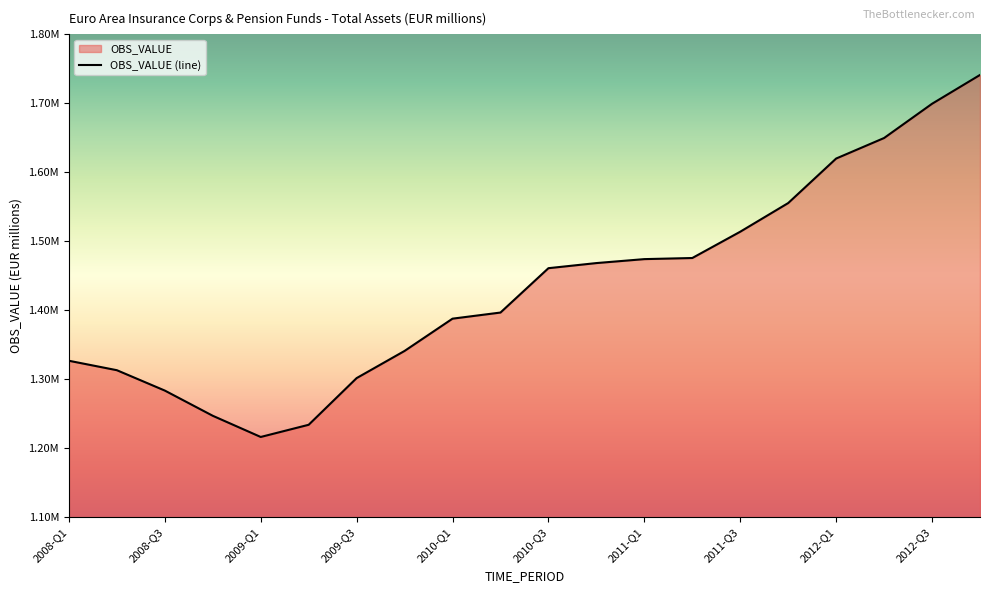

Reading left to right, list all the values displayed in this chart.

2008-Q1=1326935.4	2008-Q2=1313252.8	2008-Q3=1283730.0	2008-Q4=1247192.7	2009-Q1=1216482.4	2009-Q2=1234145.2	2009-Q3=1301799.6	2009-Q4=1341180.8	2010-Q1=1387957.4	2010-Q2=1396819.1	2010-Q3=1461111.4	2010-Q4=1468521.8	2011-Q1=1474257.5	2011-Q2=1475862.8	2011-Q3=1513981.1	2011-Q4=1555512.3	2012-Q1=1620041.8	2012-Q2=1649795.4	2012-Q3=1699427.6	2012-Q4=1741200.1